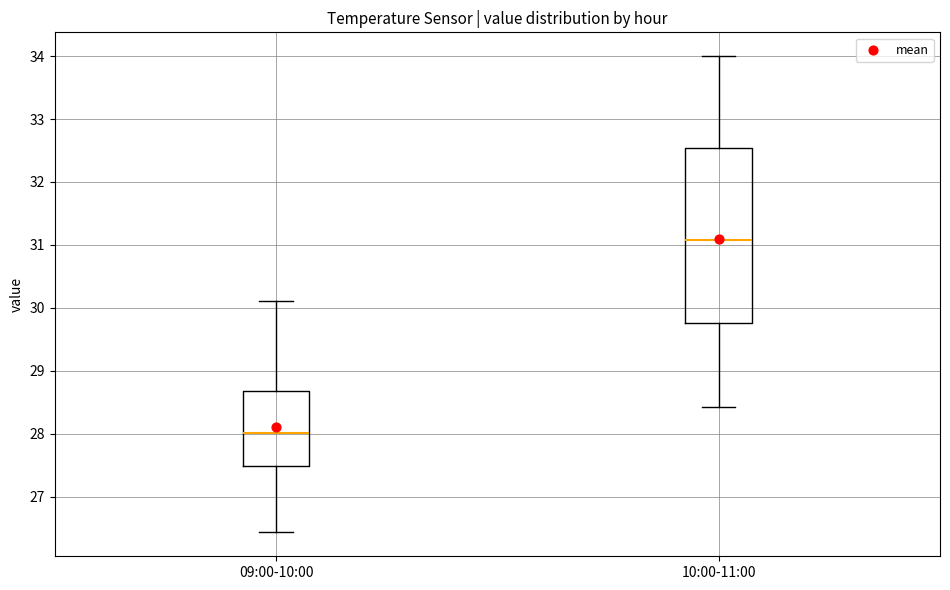

Reading left to right, read every box against the y-axis: the position of its median line, the range the box covers, and the ends of its whiskers. The values are not printed on the chart, so give them approximately, as read against the axis.

09:00-10:00: median 28.0, box 27.5 to 28.7, whiskers 26.4 to 30.1
10:00-11:00: median 31.1, box 29.8 to 32.5, whiskers 28.4 to 34.0